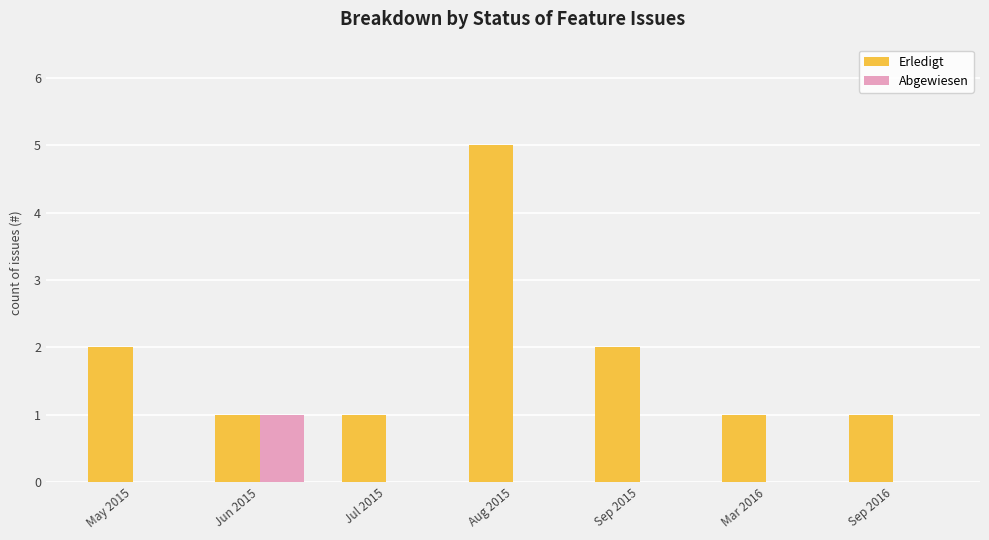

Reading left to right, what are all the values shown in this chart?

Erledigt: 2	1	1	5	2	1	1
Abgewiesen: 0	1	0	0	0	0	0